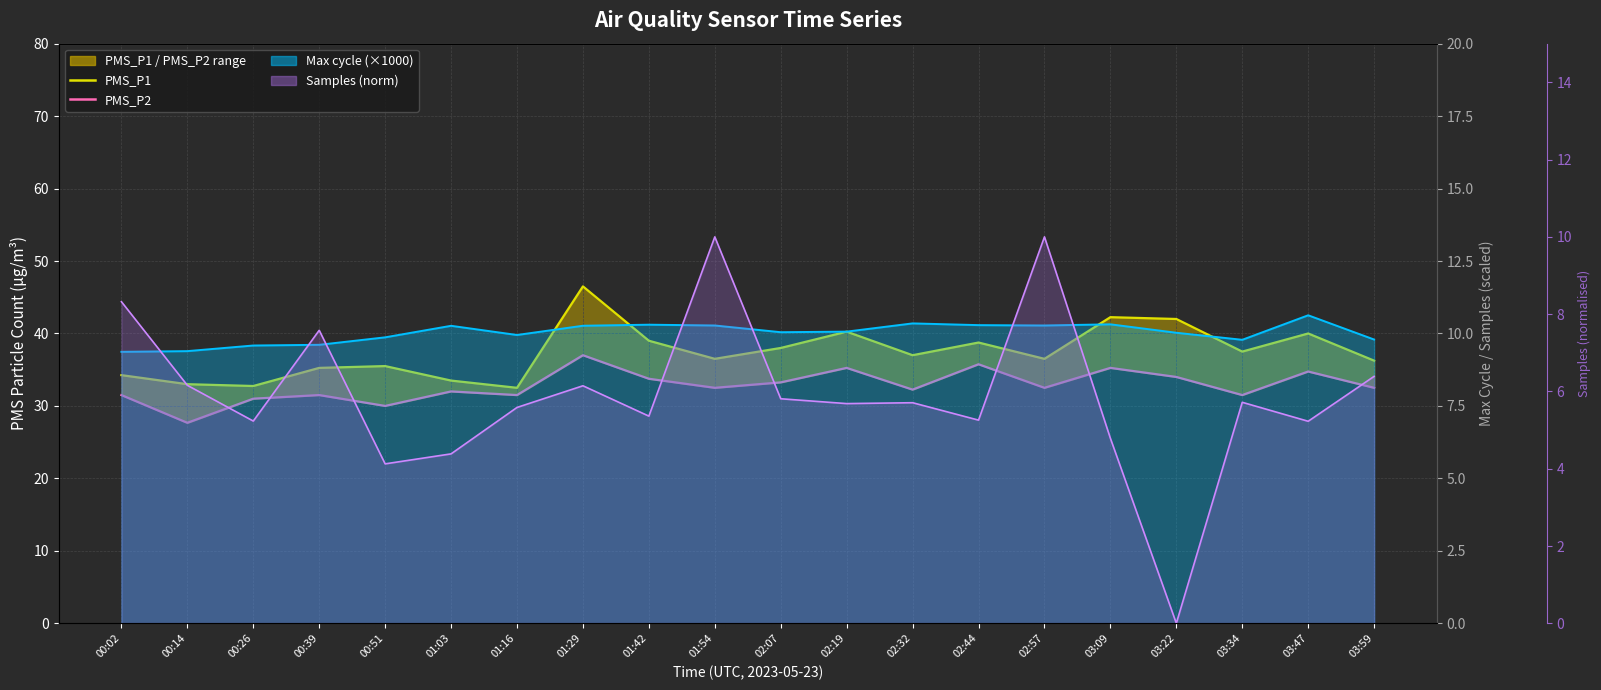

What is the highest value of the PMS_P1 (monthly avg) series?

46.5